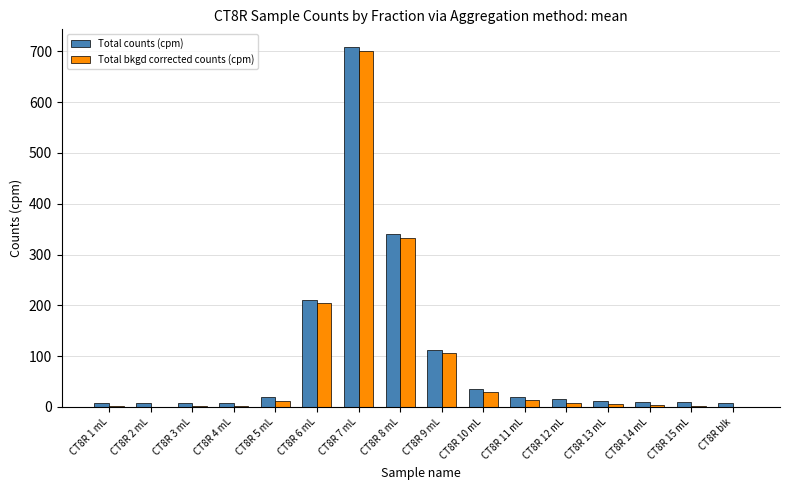

What is the maximum value for Total bkgd corrected counts (cpm)?

701.3